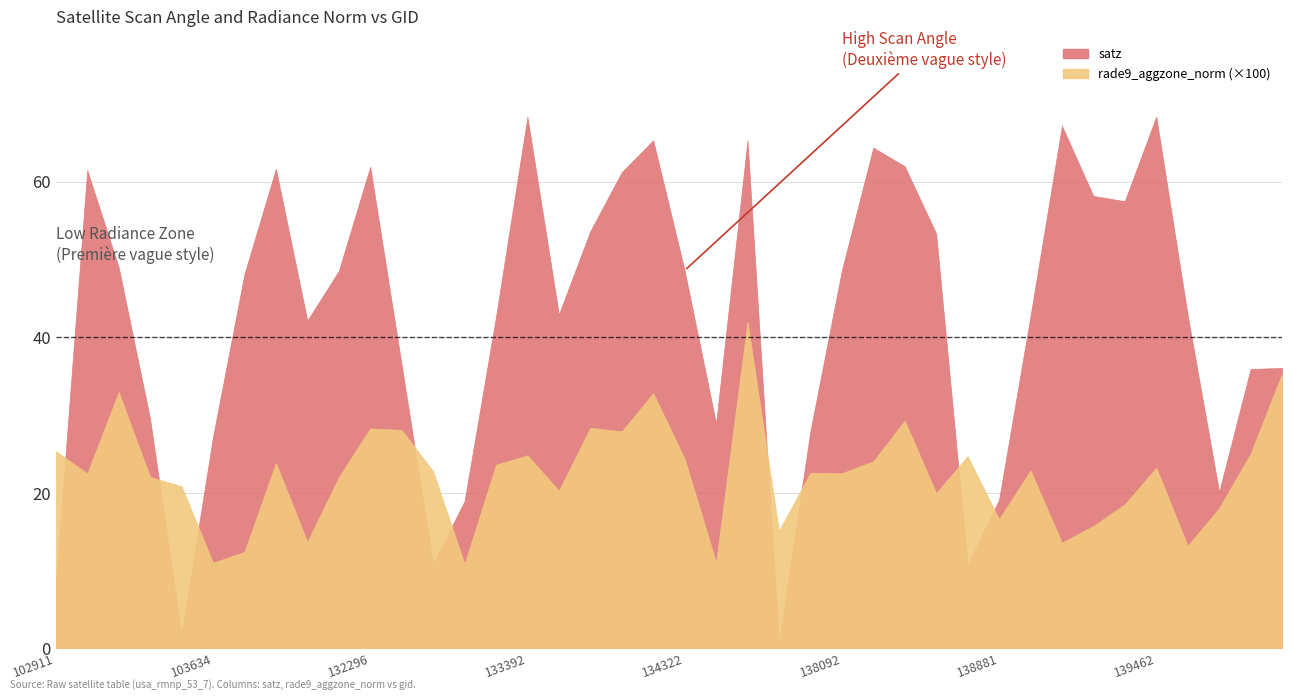

Read the rade9_aggzone_norm value at 137903.

0.2